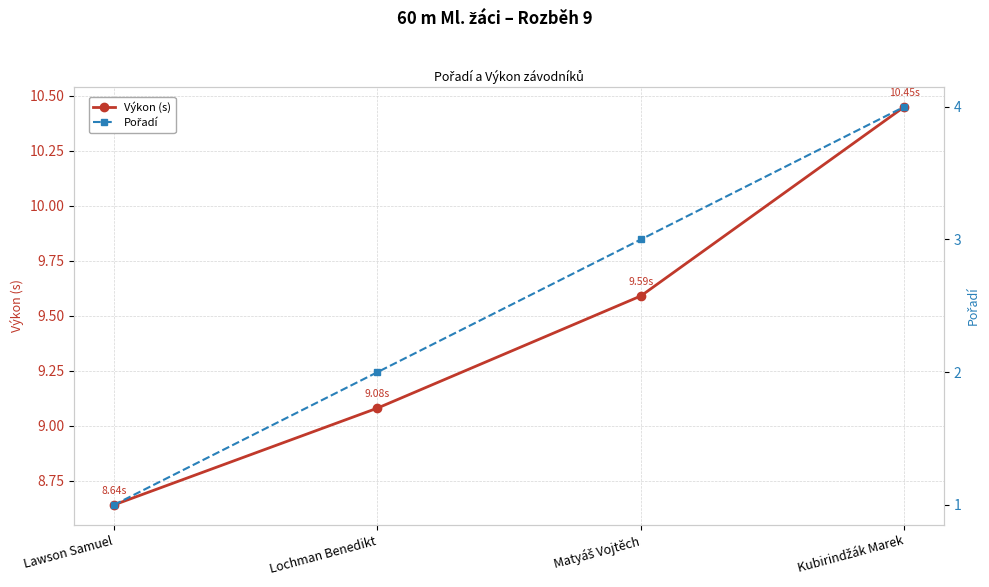

True or false: Výkon (s) has a value of 3.1 at Kubirindžák Marek.

False